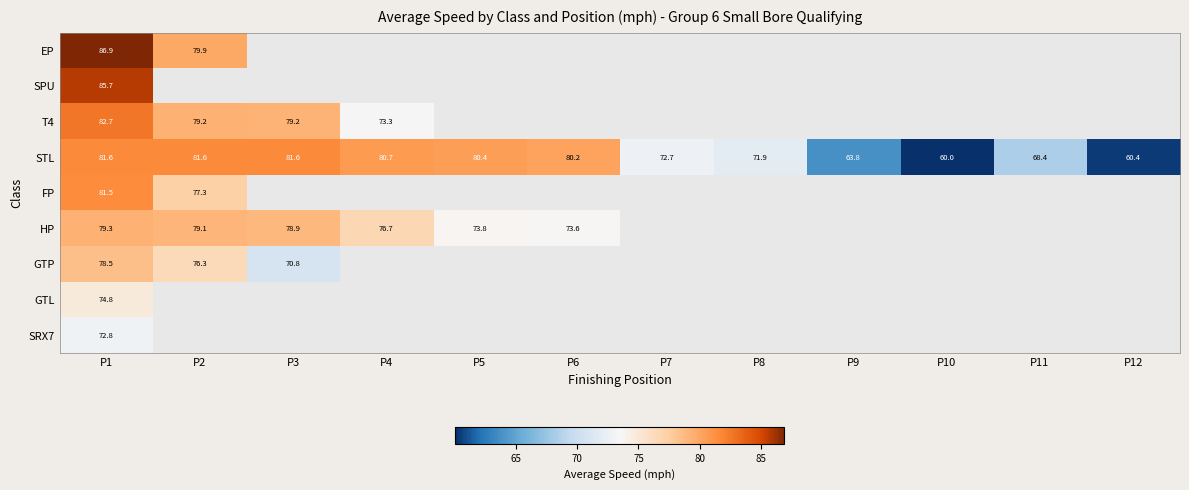

At which category is the sum across all series the highest?

P1